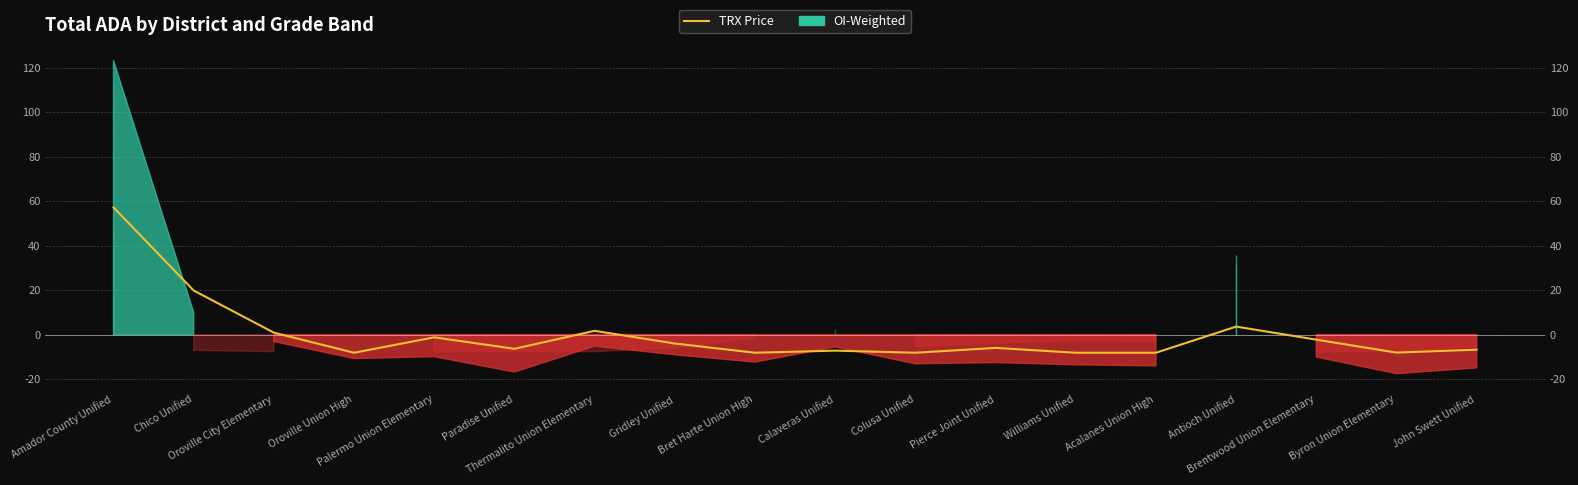

What position from the right is Williams Unified?

6